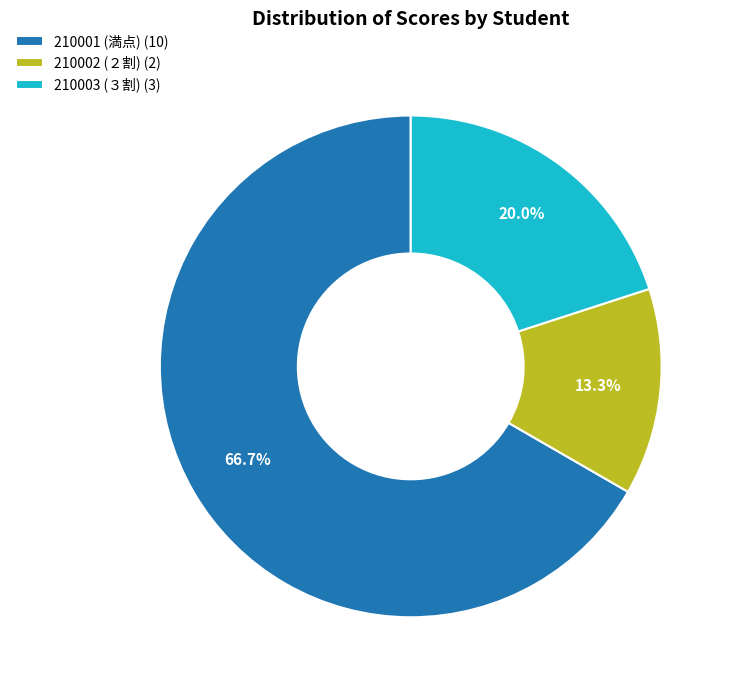

How many segments does this pie chart have?

3